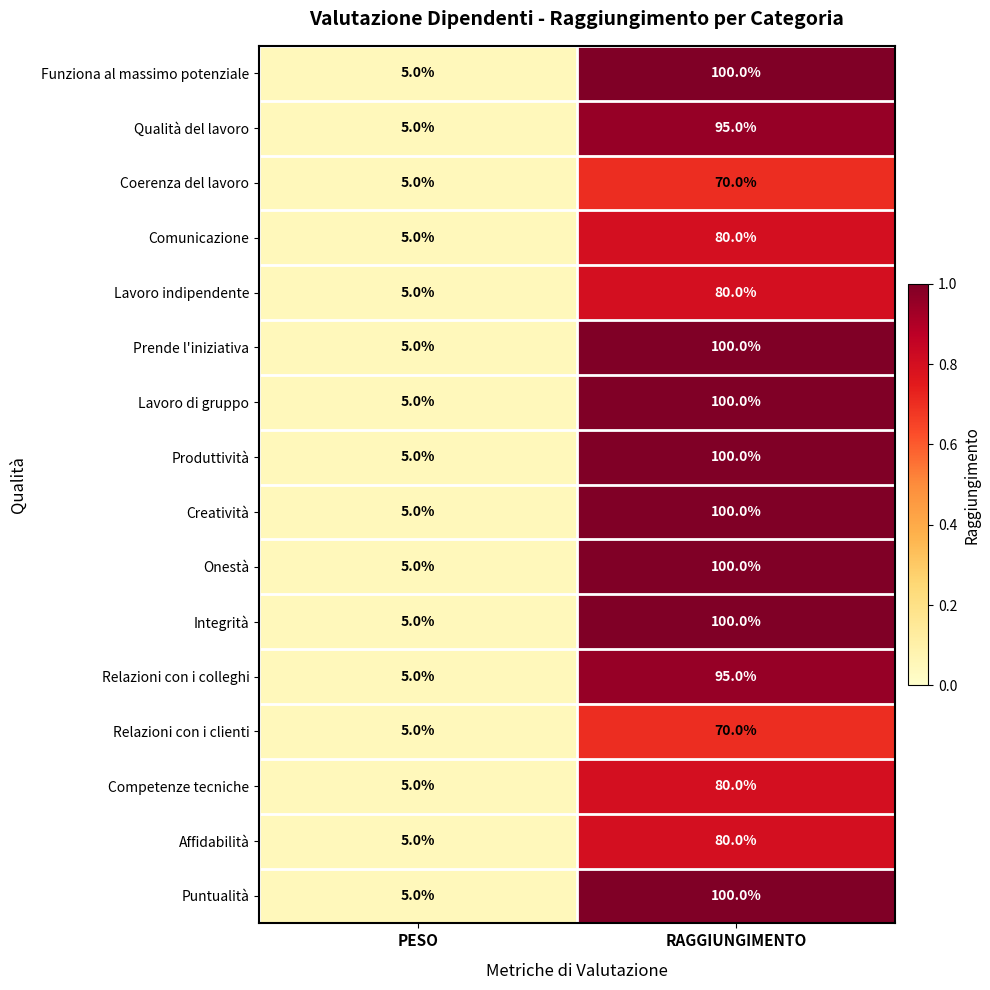

Read the Puntualità value at PESO.

5